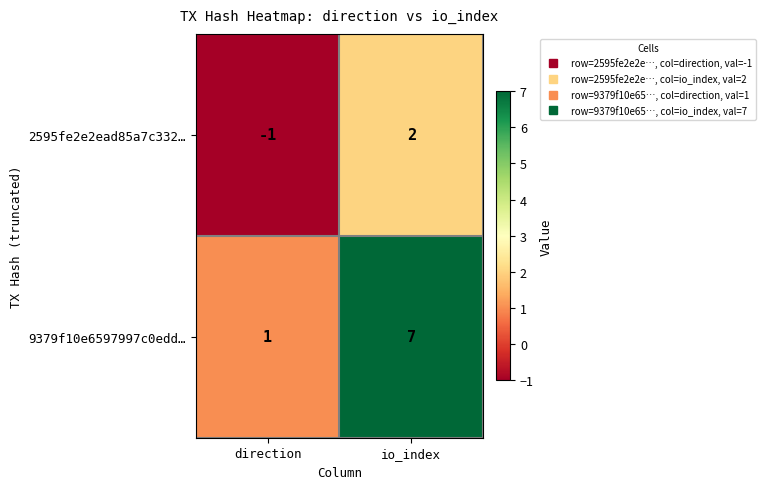

What is the difference between the highest and lowest values at direction?

2